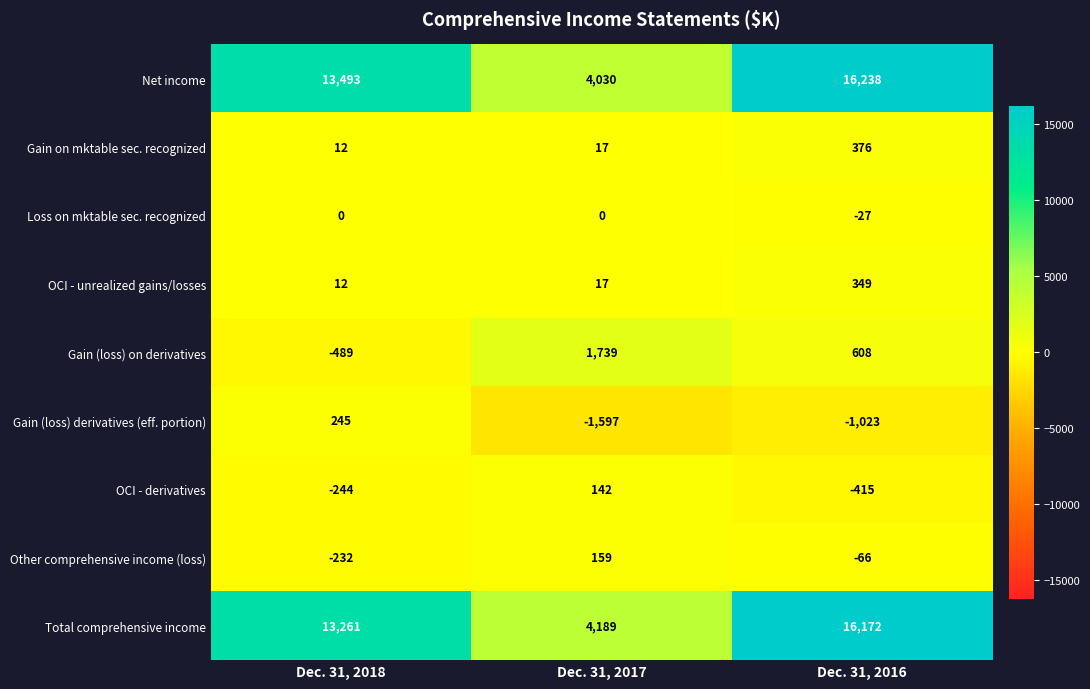

Is it true that Loss on mktable sec. recognized equals 0 at Dec. 31, 2018?

True